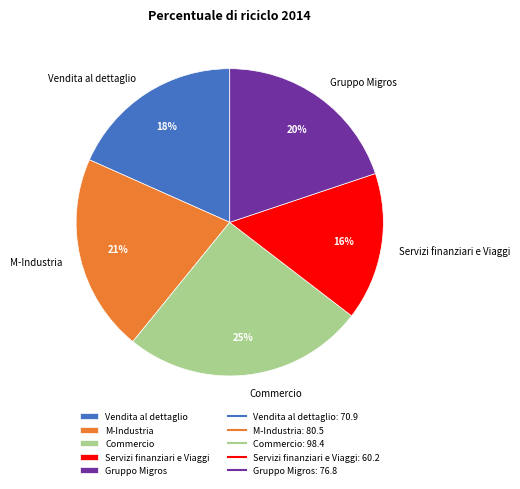

Rank the categories by value from highest to lowest.

Commercio, M-Industria, Gruppo Migros, Vendita al dettaglio, Servizi finanziari e Viaggi